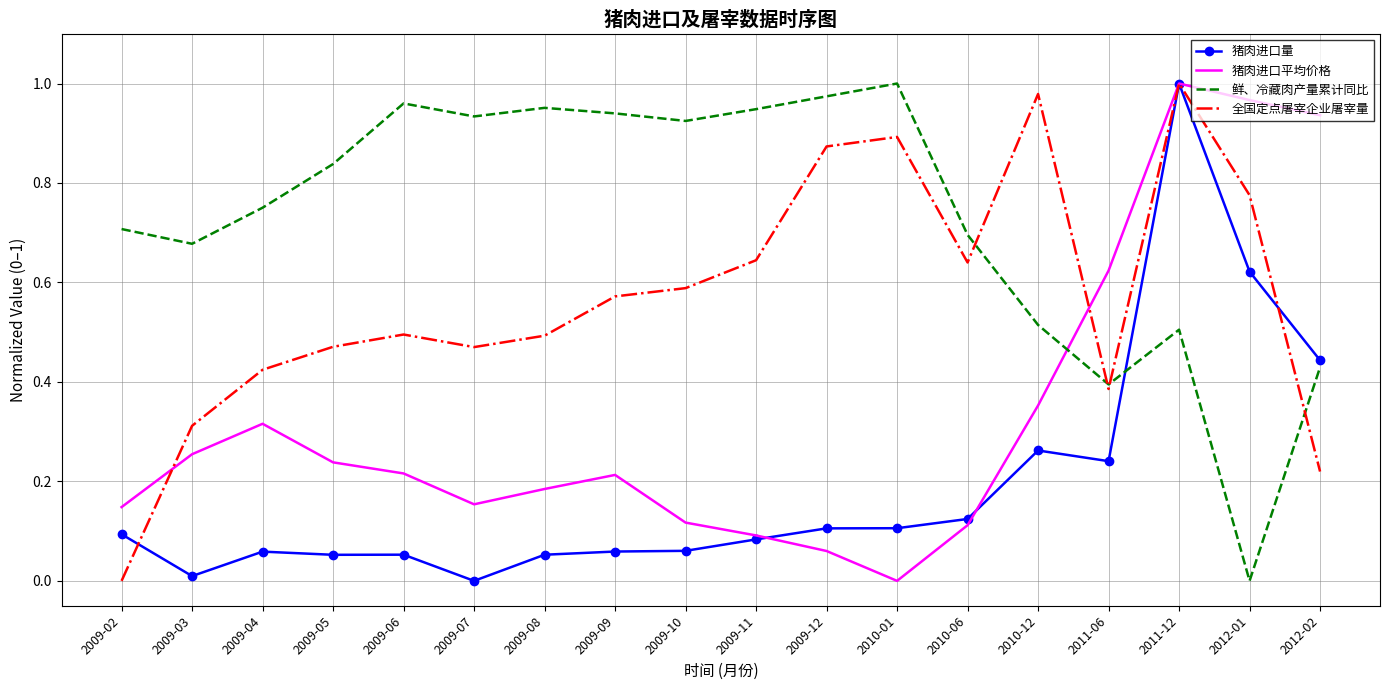

Which series changed the most between 2009-03 and 2009-08?

鲜、冷藏肉产量累计同比